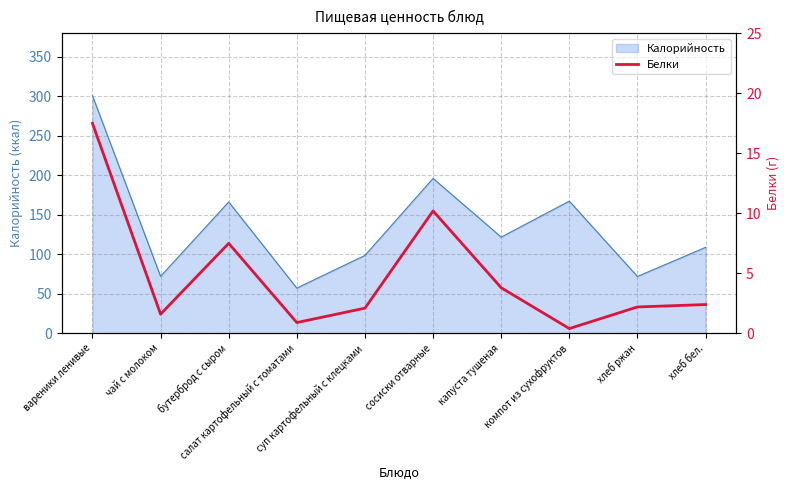

What is the change in value from чай с молоком to сосиски отварные?

+8.6